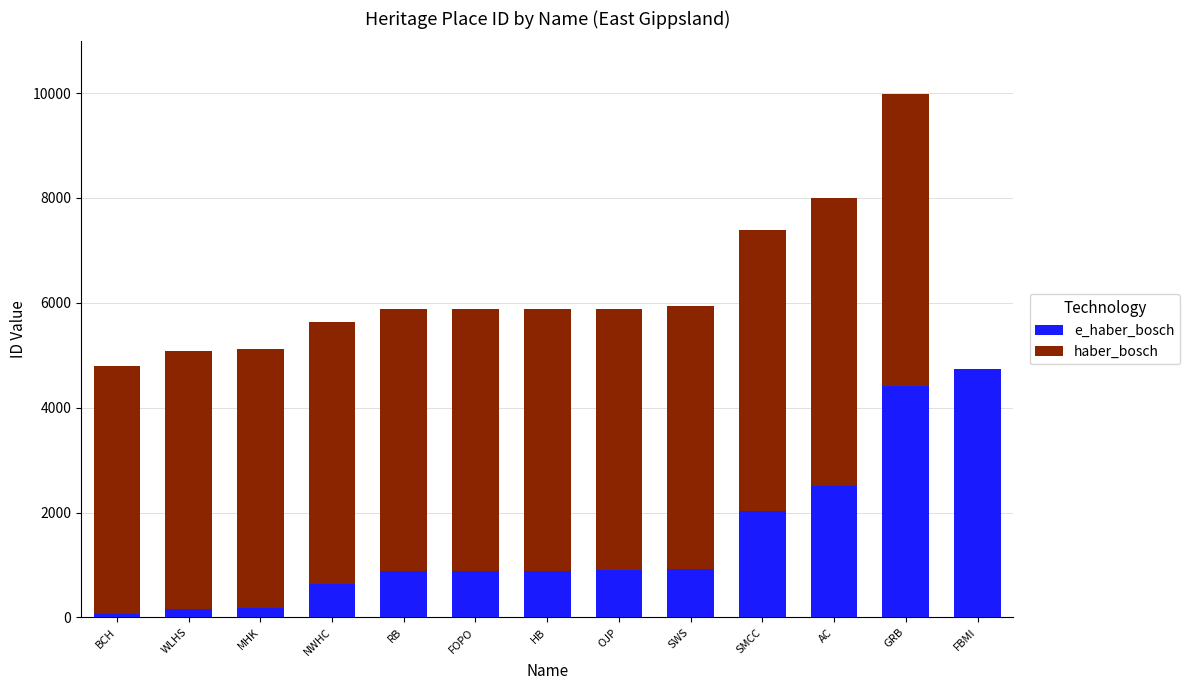

At which category is the sum across all series the highest?

GRB